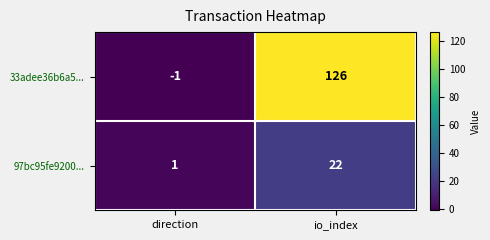

How many data points does each series have?

2